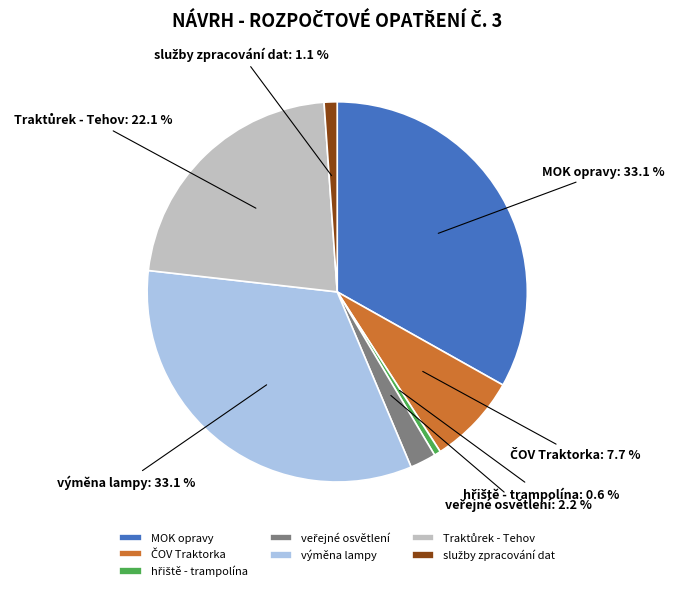

Is there a majority slice in this chart?

No